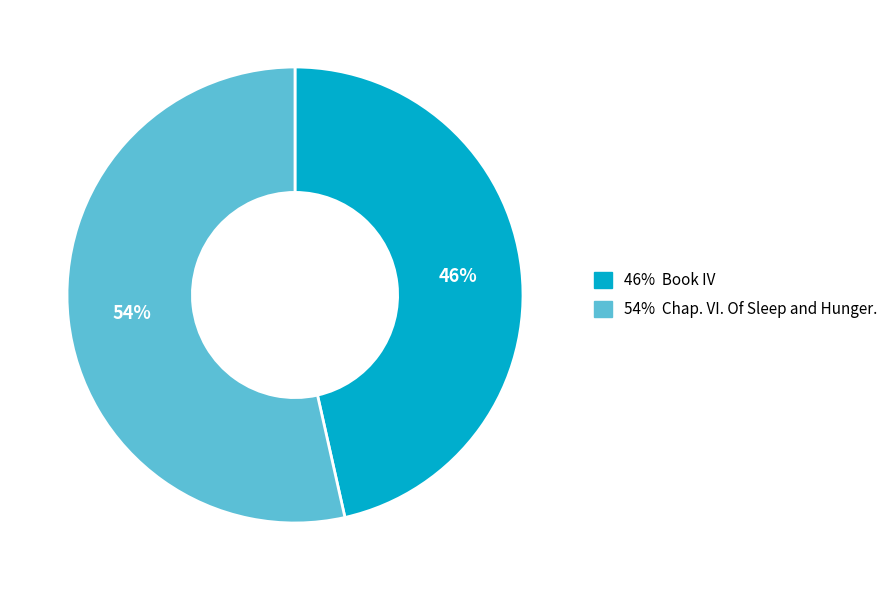

To the nearest percent, what percentage of the pie is 46% Book IV?

46%